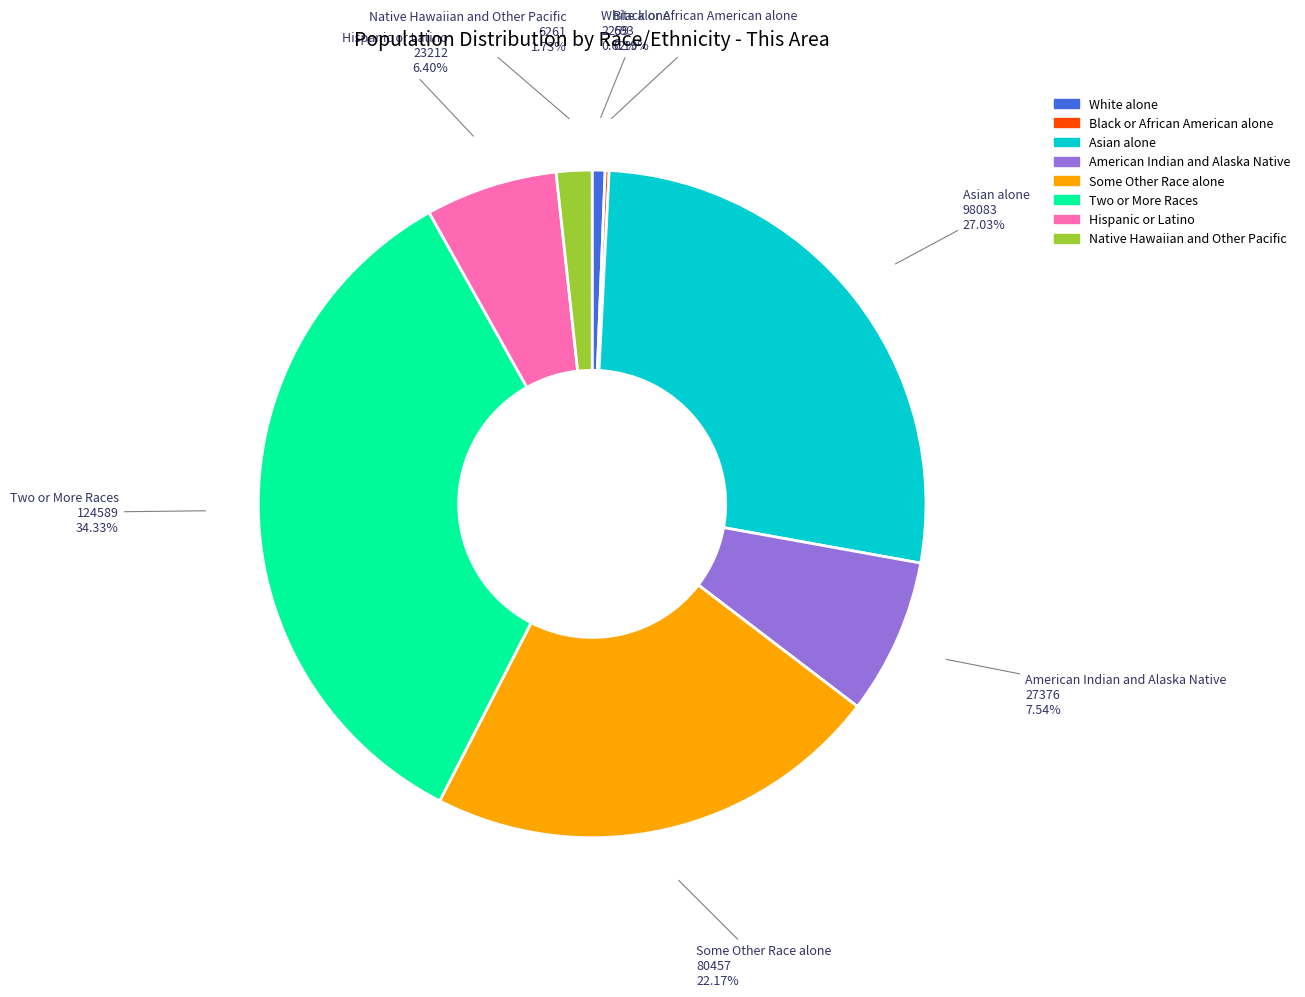

What percentage is the Two or More Races slice, to the nearest percent?

34%